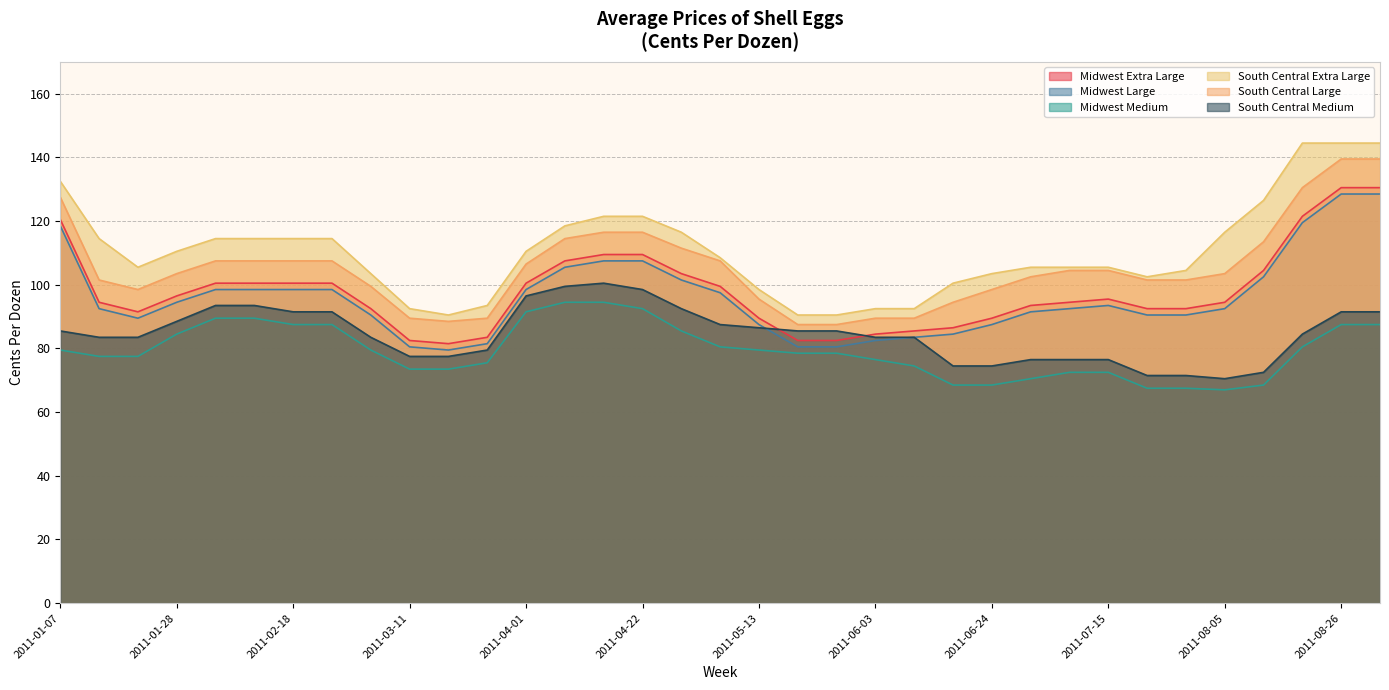

How many series are shown in this chart?

6